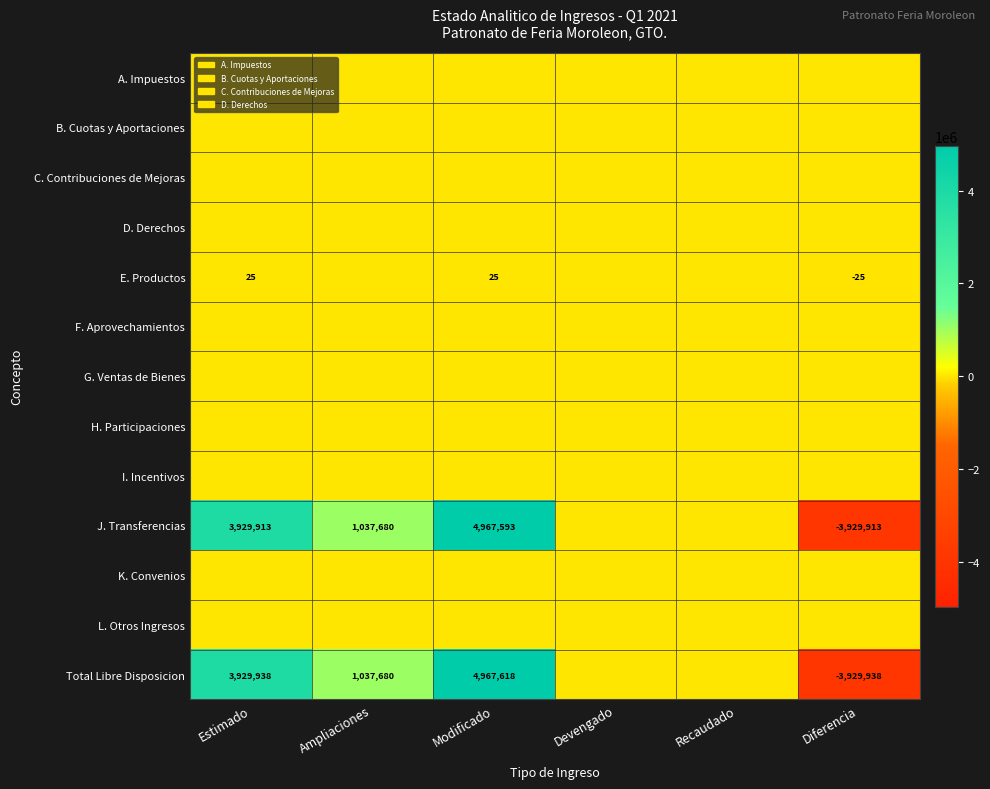

True or false: E. Productos has a value of 25 at Estimado.

True